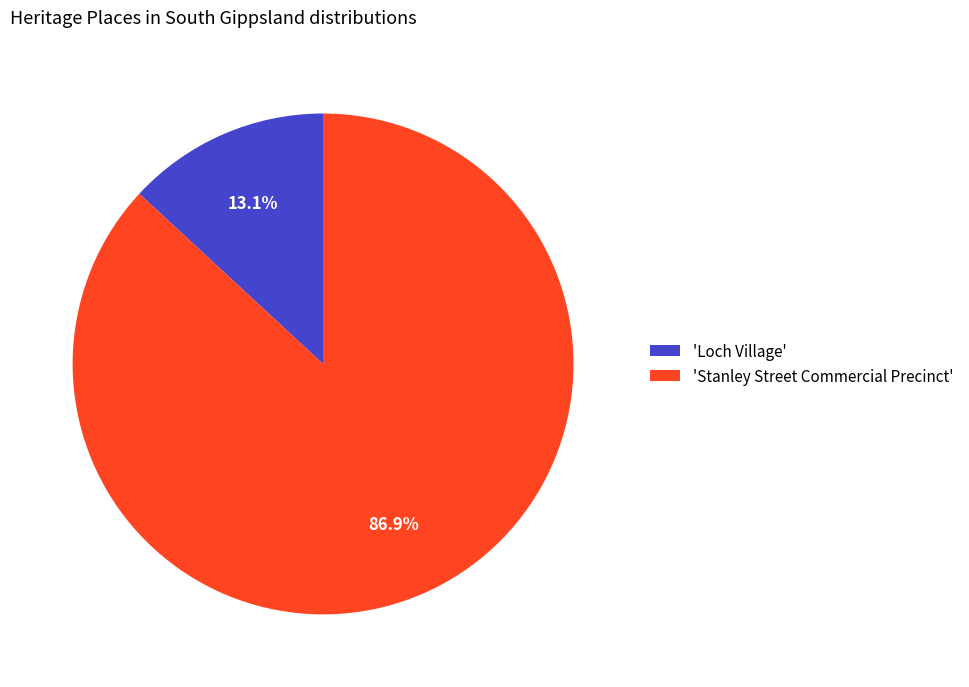

What percentage do 'Stanley Street Commercial Precinct' and 'Loch Village' together represent?

100.0%